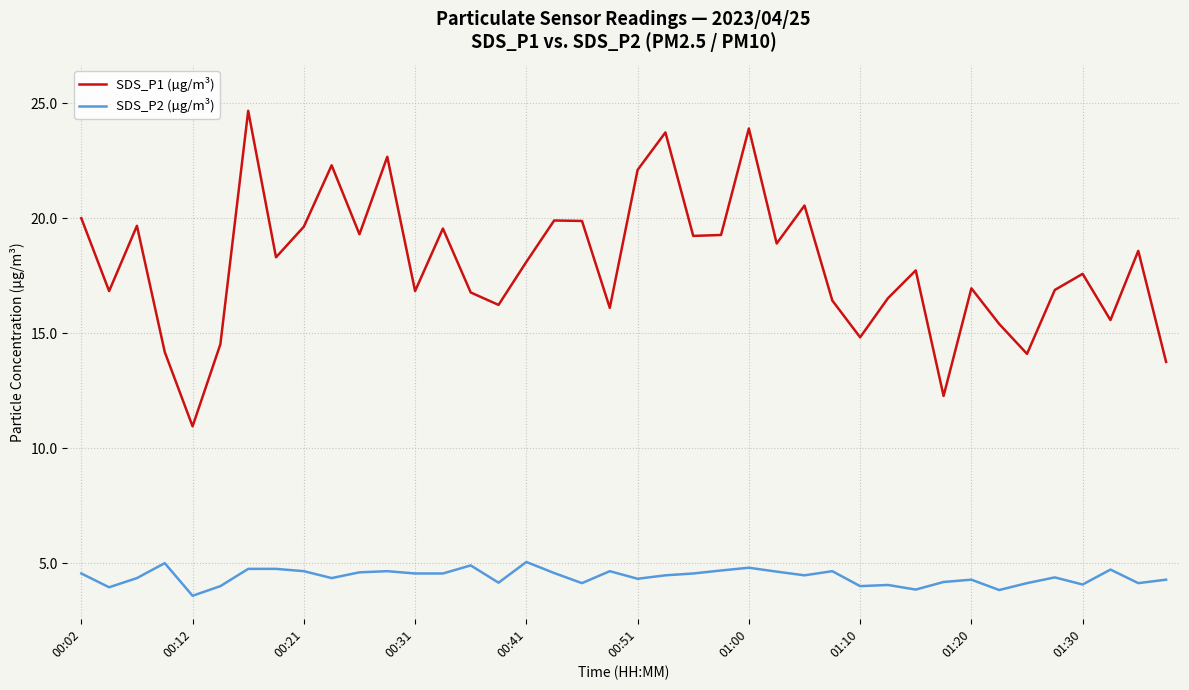

Which series has the largest range (max minus min)?

SDS_P1 (µg/m³)